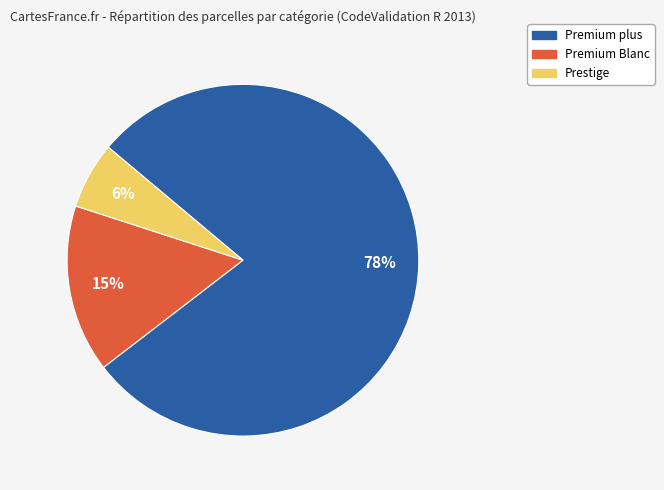

What is the majority slice?

Premium plus